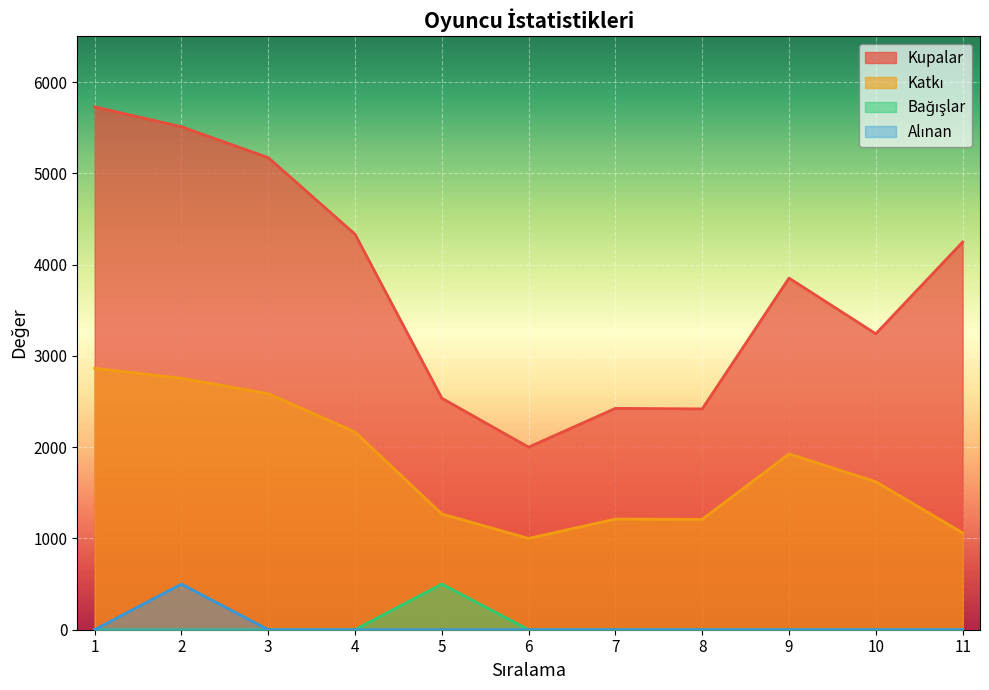

What is the sum of all Alınan values?

500